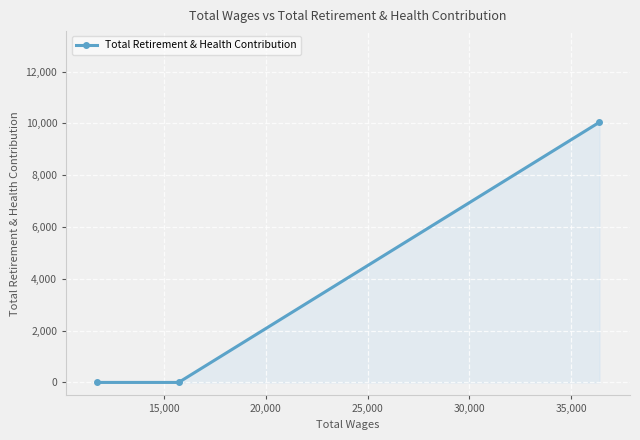

What is the difference between the maximum and second lowest values?

10045